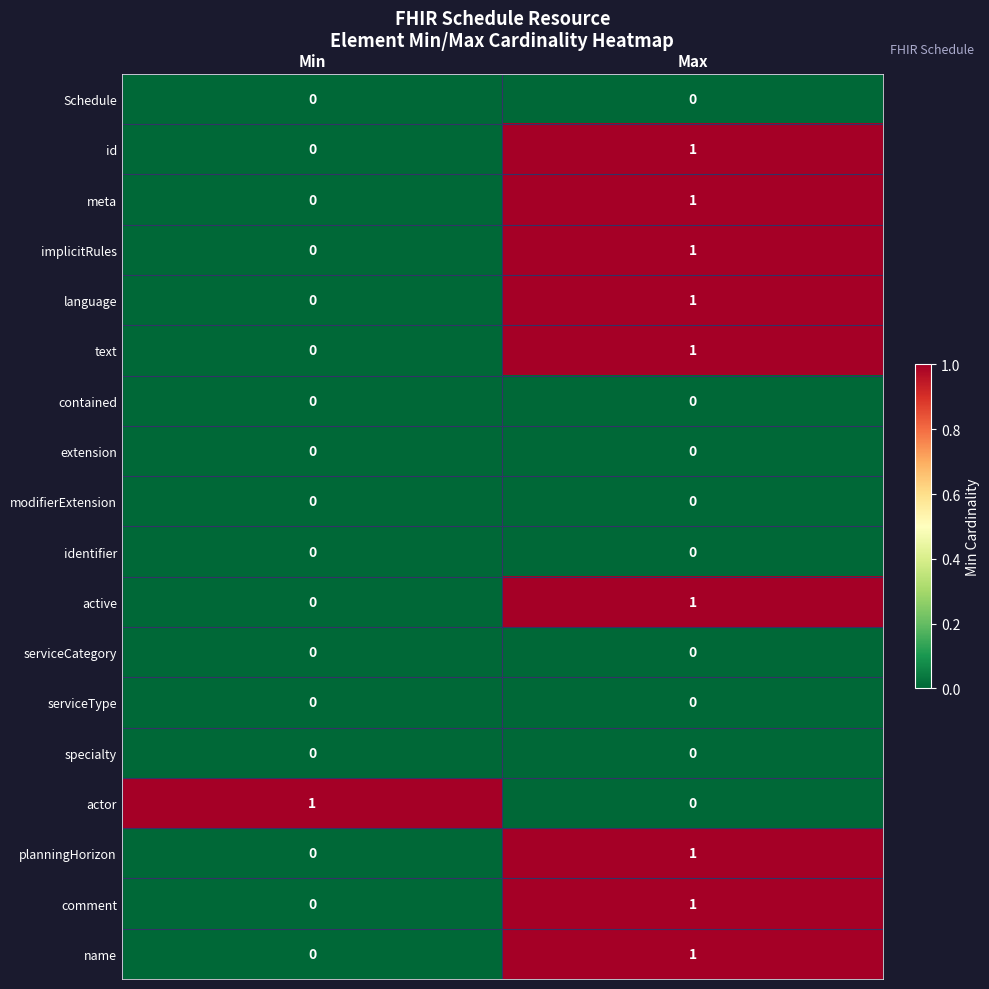

How many data points in meta are less than 1?

1